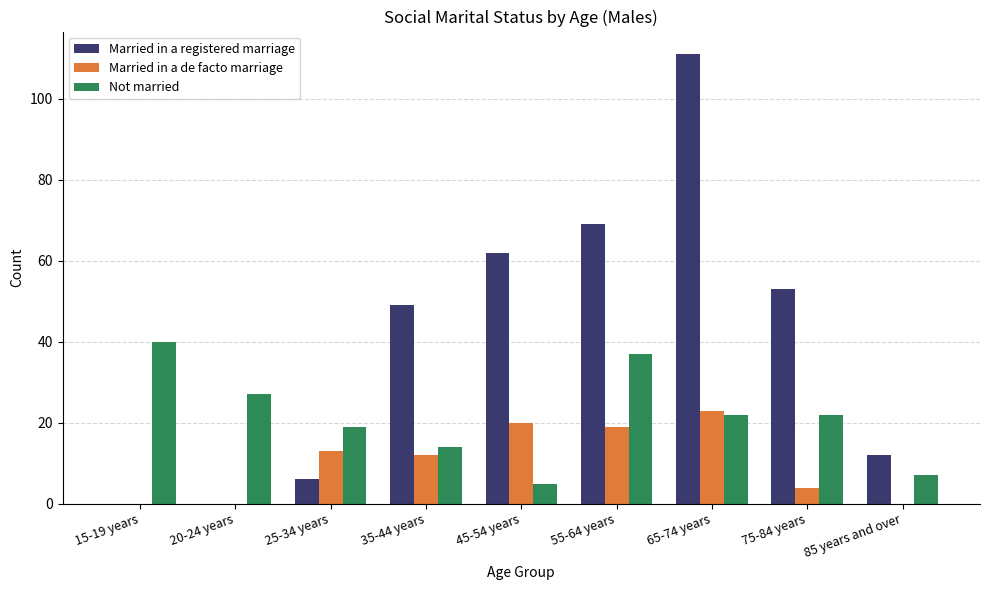

What is the average value of the Married in a registered marriage series?

40